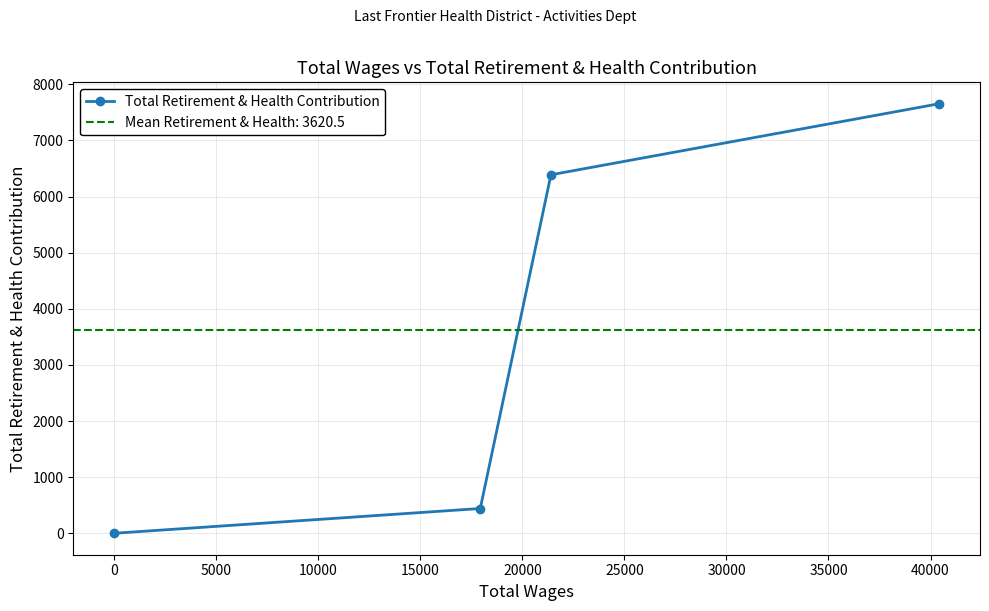

True or false: Total Retirement & Health Contribution has more than 2 interior local peaks.

False